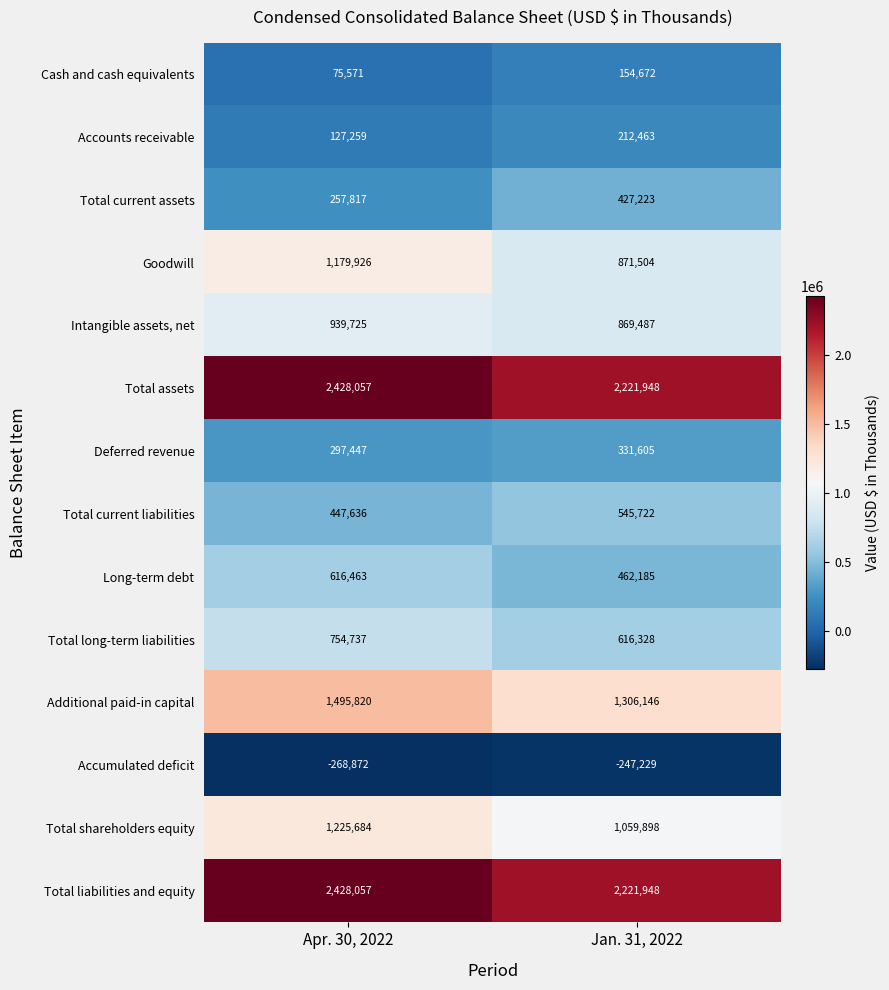

Reading left to right, transcribe all the data shown in this chart.

Cash and cash equivalents: Apr. 30, 2022=75571	Jan. 31, 2022=154672
Accounts receivable: Apr. 30, 2022=127259	Jan. 31, 2022=212463
Total current assets: Apr. 30, 2022=257817	Jan. 31, 2022=427223
Goodwill: Apr. 30, 2022=1179926	Jan. 31, 2022=871504
Intangible assets, net: Apr. 30, 2022=939725	Jan. 31, 2022=869487
Total assets: Apr. 30, 2022=2428057	Jan. 31, 2022=2221948
Deferred revenue: Apr. 30, 2022=297447	Jan. 31, 2022=331605
Total current liabilities: Apr. 30, 2022=447636	Jan. 31, 2022=545722
Long-term debt: Apr. 30, 2022=616463	Jan. 31, 2022=462185
Total long-term liabilities: Apr. 30, 2022=754737	Jan. 31, 2022=616328
Additional paid-in capital: Apr. 30, 2022=1495820	Jan. 31, 2022=1306146
Accumulated deficit: Apr. 30, 2022=-268872	Jan. 31, 2022=-247229
Total shareholders equity: Apr. 30, 2022=1225684	Jan. 31, 2022=1059898
Total liabilities and equity: Apr. 30, 2022=2428057	Jan. 31, 2022=2221948